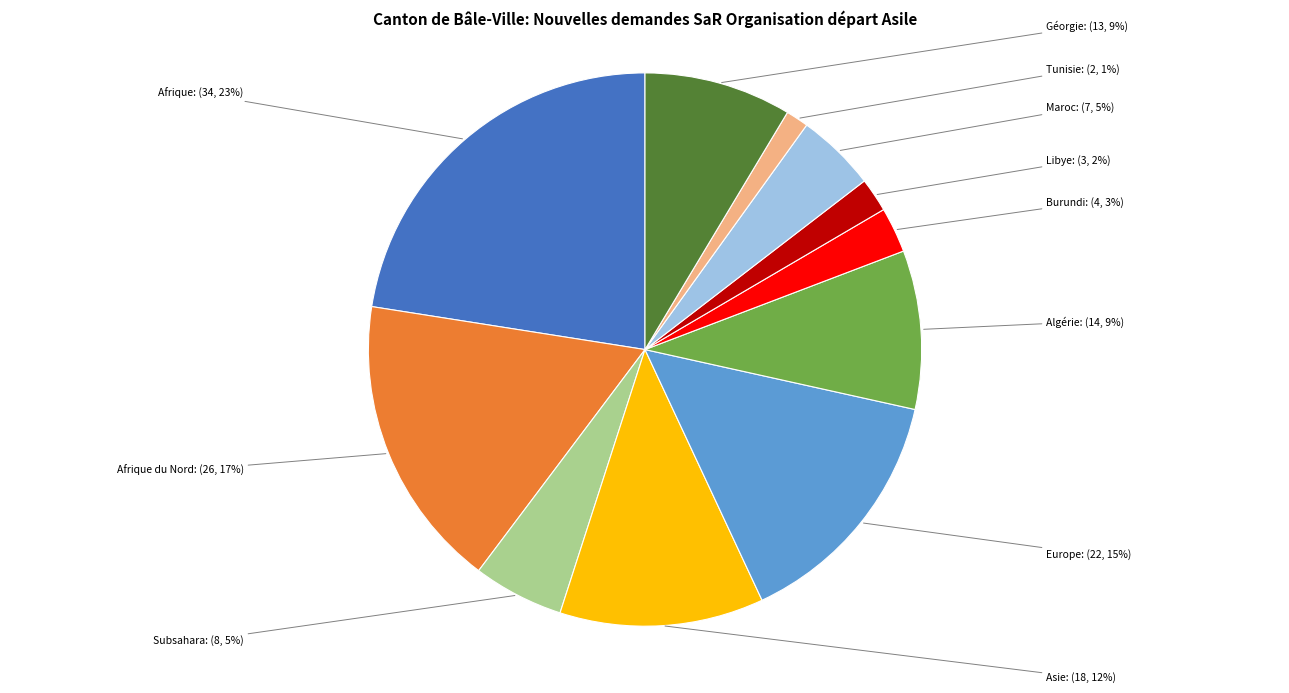

Does any single category account for the majority?

No